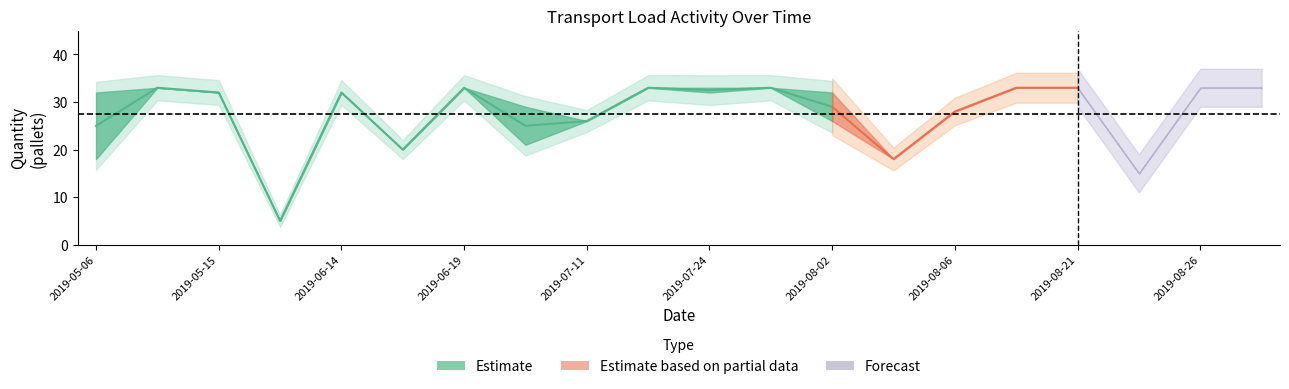

Is it true that Exact lossen equals 29 at 2019-06-18?

False